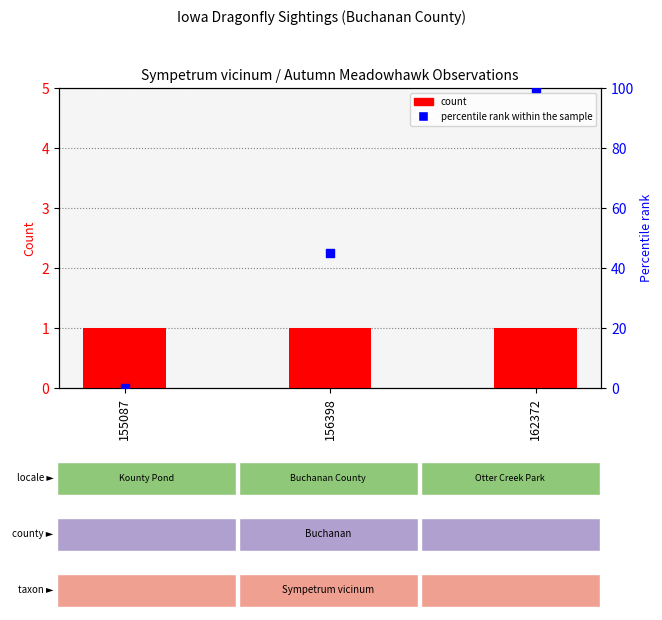

Is the value of count at 162372 greater than the value of percentile rank within the sample at 156398?

No